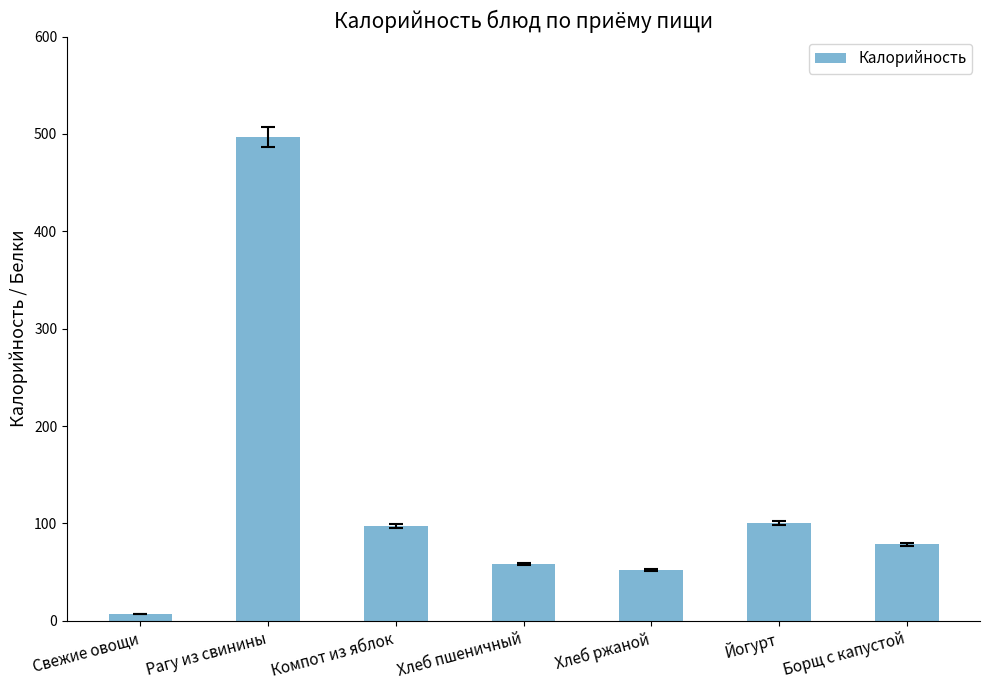

What is the label of the 3rd bar from the left?

Компот из яблок